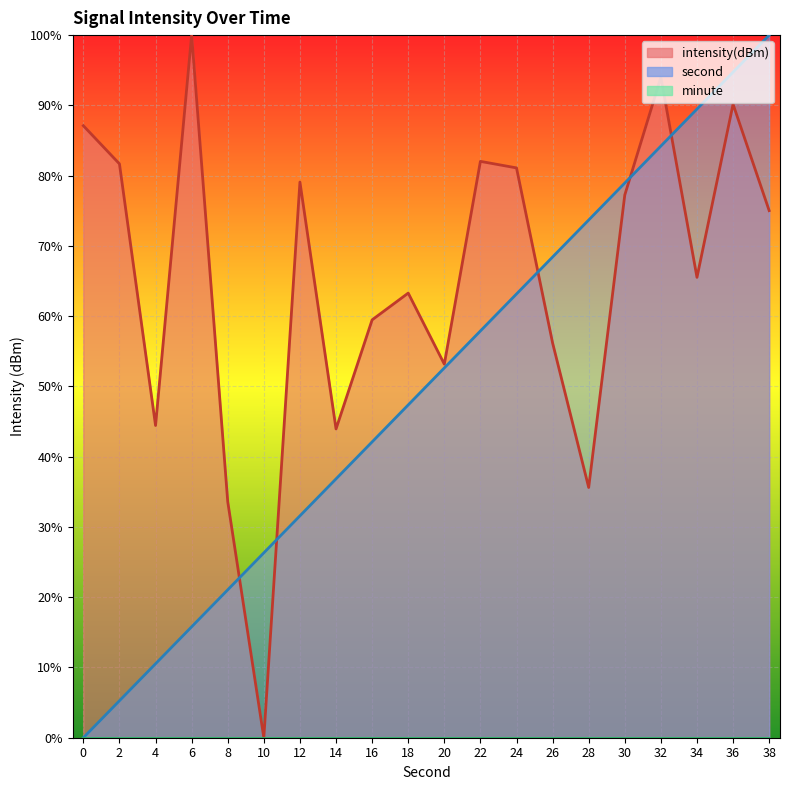

True or false: second has a value of 69.0 at 18.

False